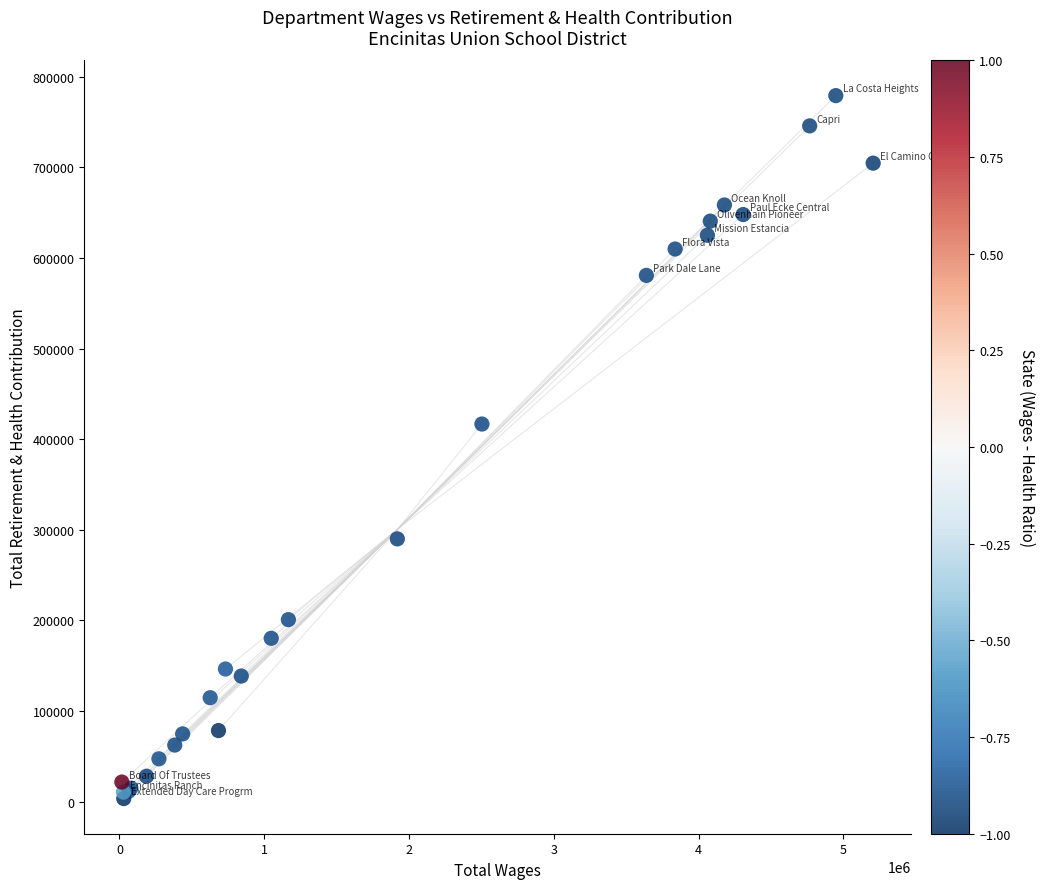

What Y value in the scatter plot is closest to 391230?

416681